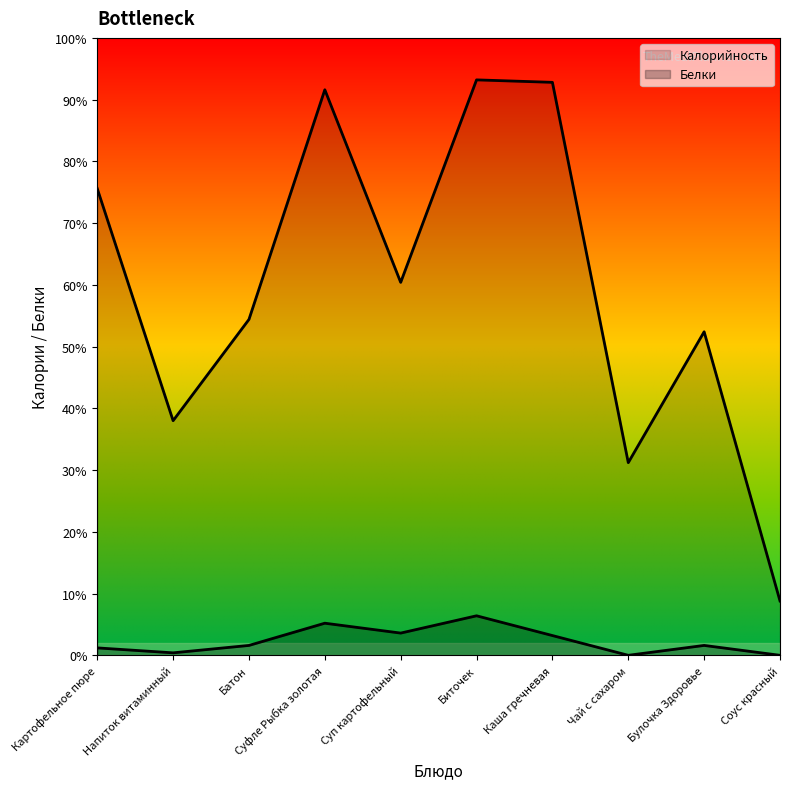

Reading left to right, transcribe all the data shown in this chart.

Калорийность: Картофельное пюре=189	Напиток витаминный=95	Батон=136	Суфле Рыбка золотая=229	Суп картофельный=151	Биточек=233	Каша гречневая=232	Чай с сахаром=78	Булочка Здоровье=131	Соус красный=22
Белки: Картофельное пюре=3	Напиток витаминный=1	Батон=4	Суфле Рыбка золотая=13	Суп картофельный=9	Биточек=16	Каша гречневая=8	Чай с сахаром=0	Булочка Здоровье=4	Соус красный=0